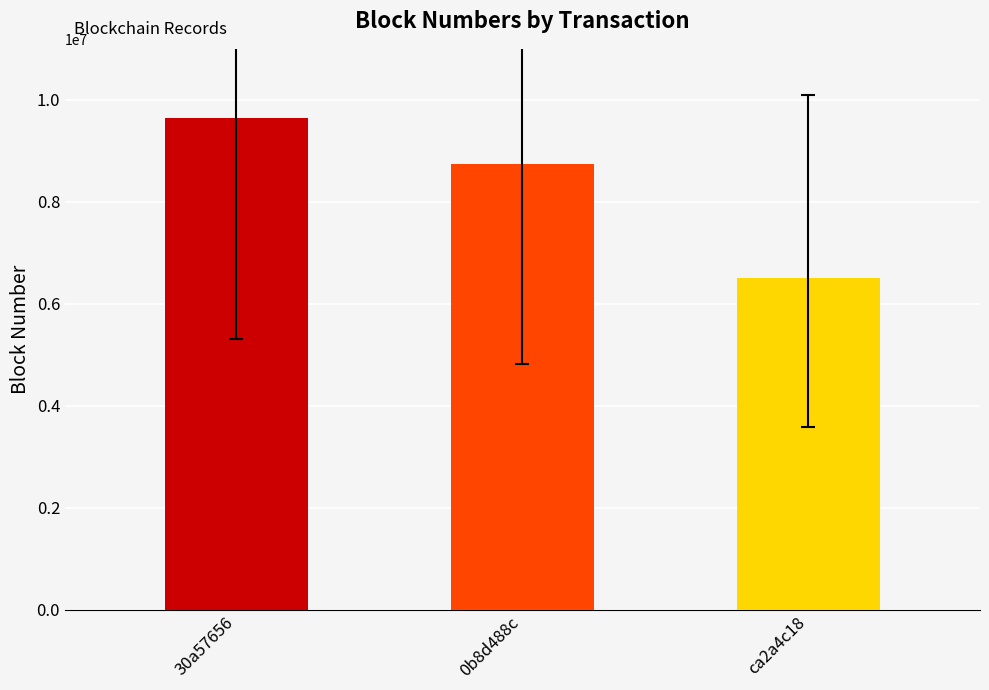

How many values are between 6510978 and 9645315?

3